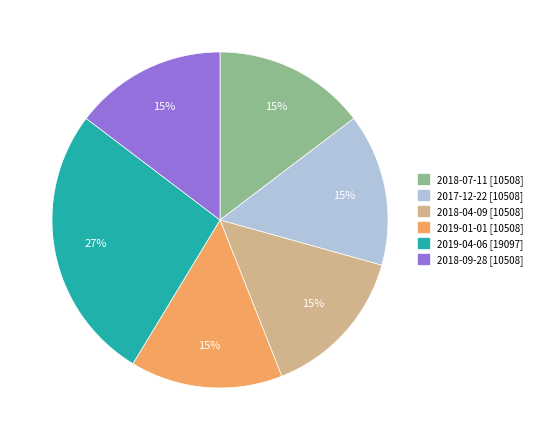

To the nearest percent, what is the average slice percentage?

17%